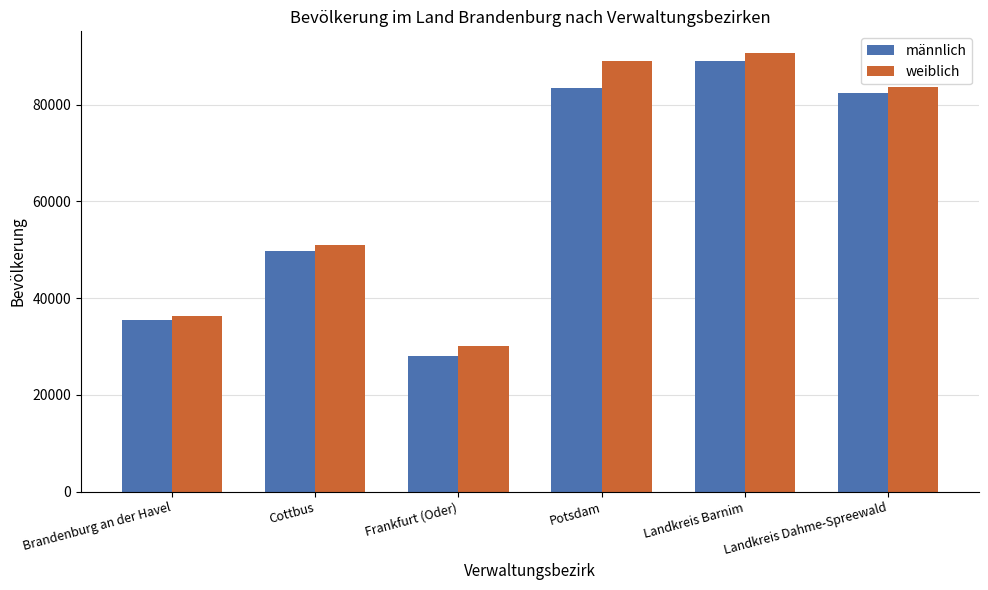

What is the difference between the maximum and minimum values in the männlich series?

60956